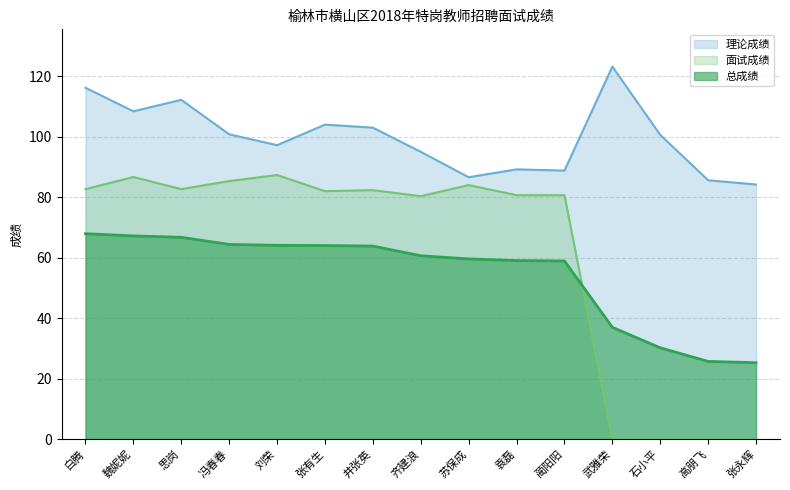

The 理论成绩 series shows 31.8 at 白腾. True or false?

False